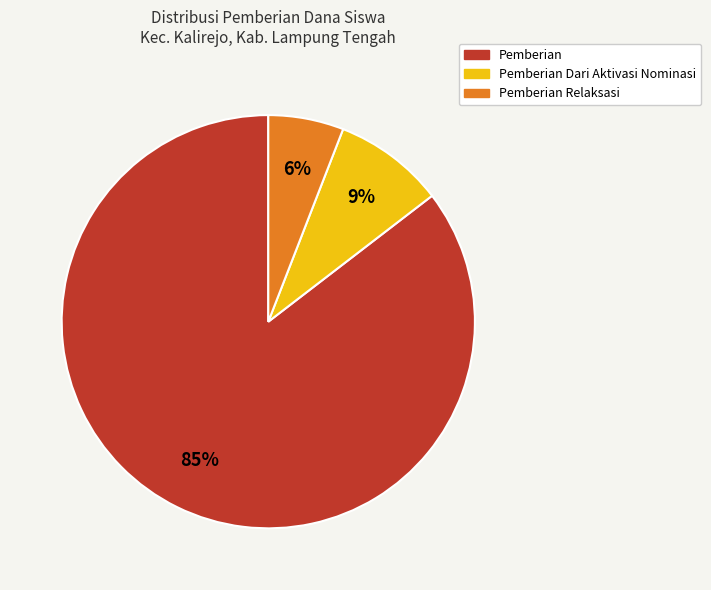

To the nearest percent, what is the average slice percentage?

33%